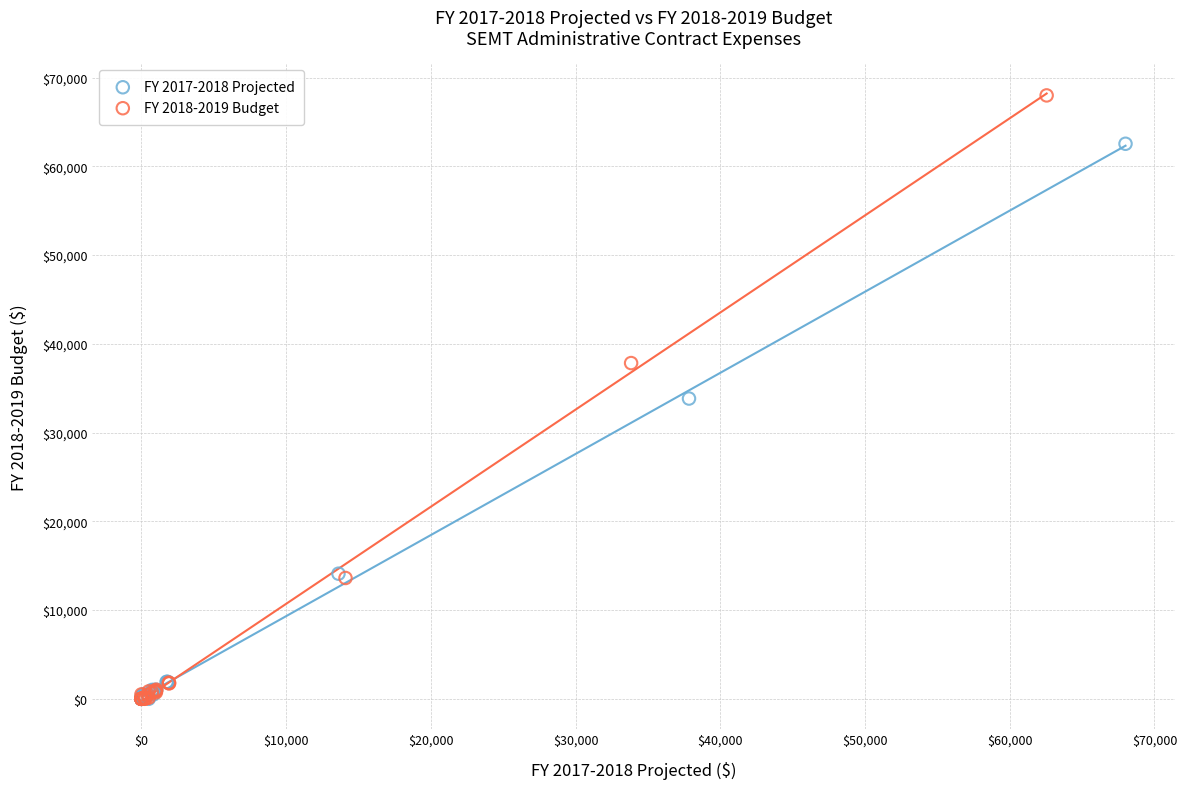

What are all the series names shown in the legend?

FY 2017-2018 Projected, FY 2018-2019 Budget